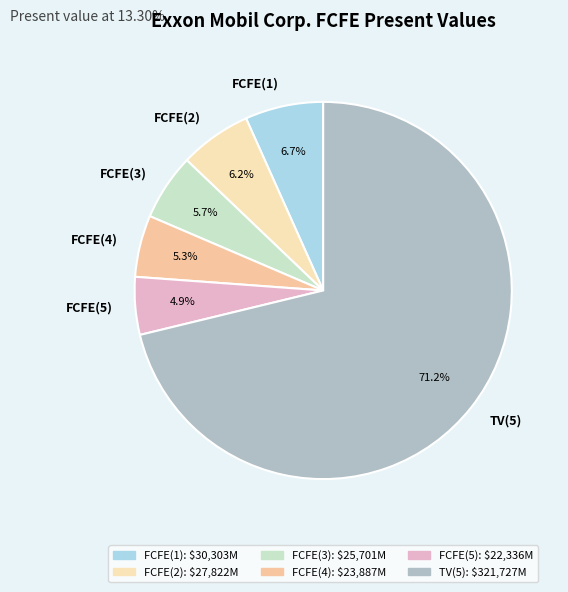

Is there any slice that represents more than half of the pie?

Yes